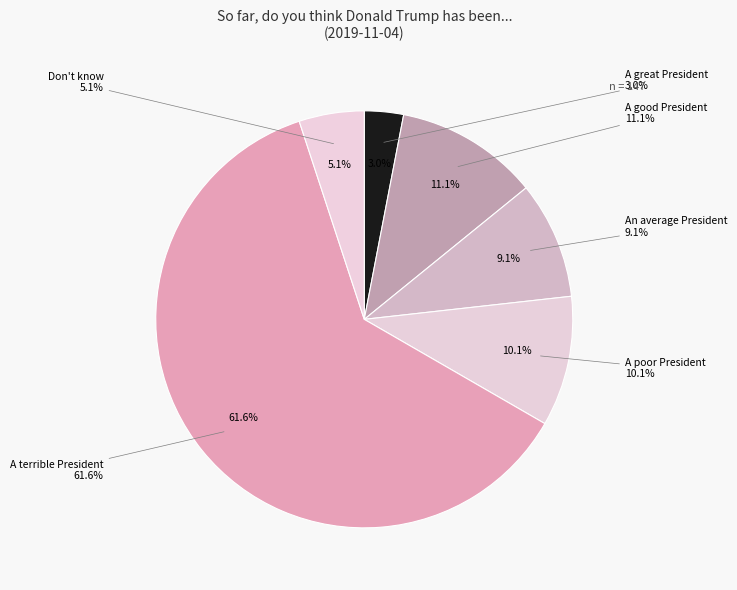

Does any single category account for the majority?

Yes